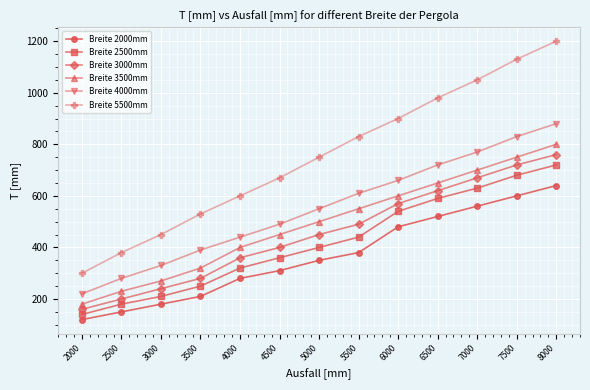

Is the value of Breite 5500mm at 2000 greater than the value of Breite 3500mm at 3000?

Yes